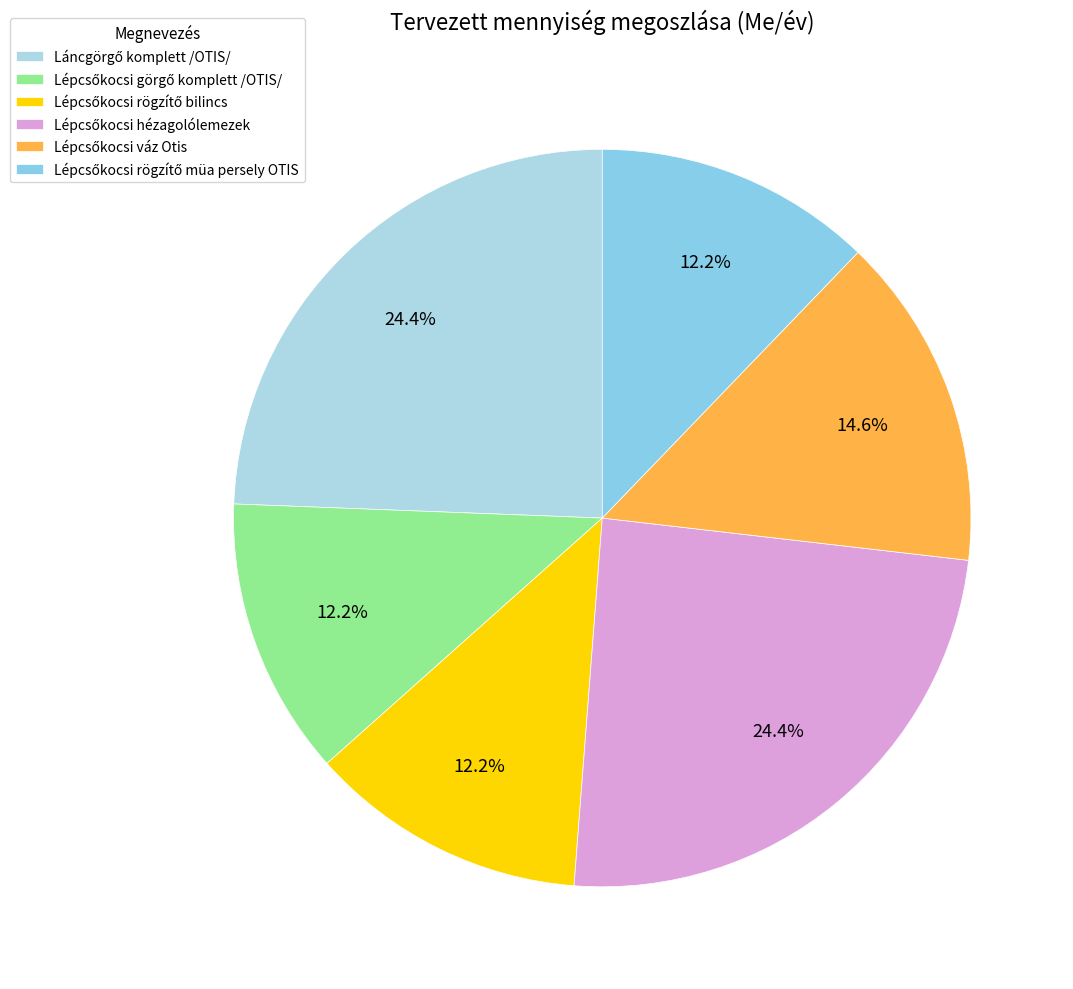

True or false: Lépcsőkocsi rögzítő bilincs accounts for 1% of the total.

False